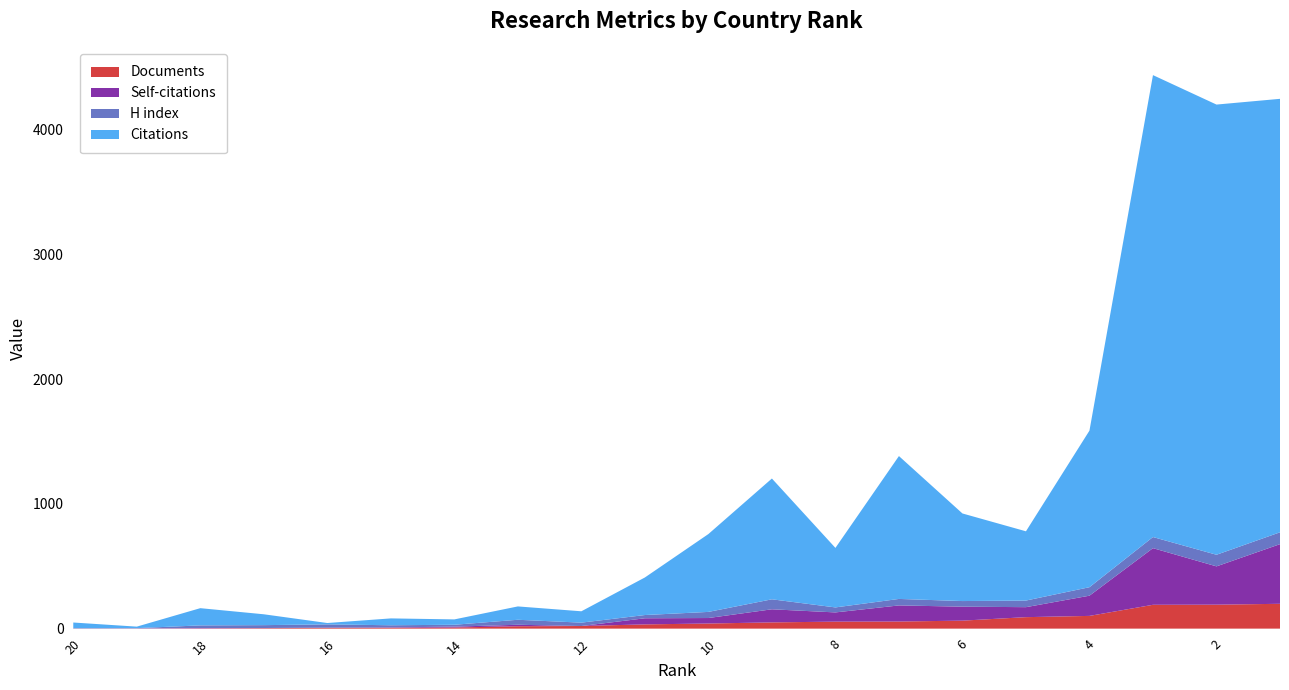

Reading left to right, transcribe all the data shown in this chart.

Documents: 20=1	19=1	18=2	17=4	16=6	15=7	14=9	13=19	12=21	11=34	10=41	9=50	8=56	7=57	6=64	5=92	4=102	3=191	2=192	1=199
Self-citations: 20=0	19=1	18=3	17=1	16=2	15=3	14=7	13=12	12=0	11=49	10=44	9=105	8=74	7=129	6=112	5=80	4=162	3=454	2=307	1=478
H index: 20=3	19=2	18=21	17=23	16=26	15=17	14=15	13=40	12=27	11=26	10=49	9=80	8=40	7=52	6=45	5=53	4=68	3=89	2=93	1=95
Citations: 20=45	19=12	18=138	17=87	16=11	15=55	14=43	13=107	12=91	11=301	10=624	9=968	8=477	7=1145	6=702	5=555	4=1255	3=3702	2=3608	1=3474